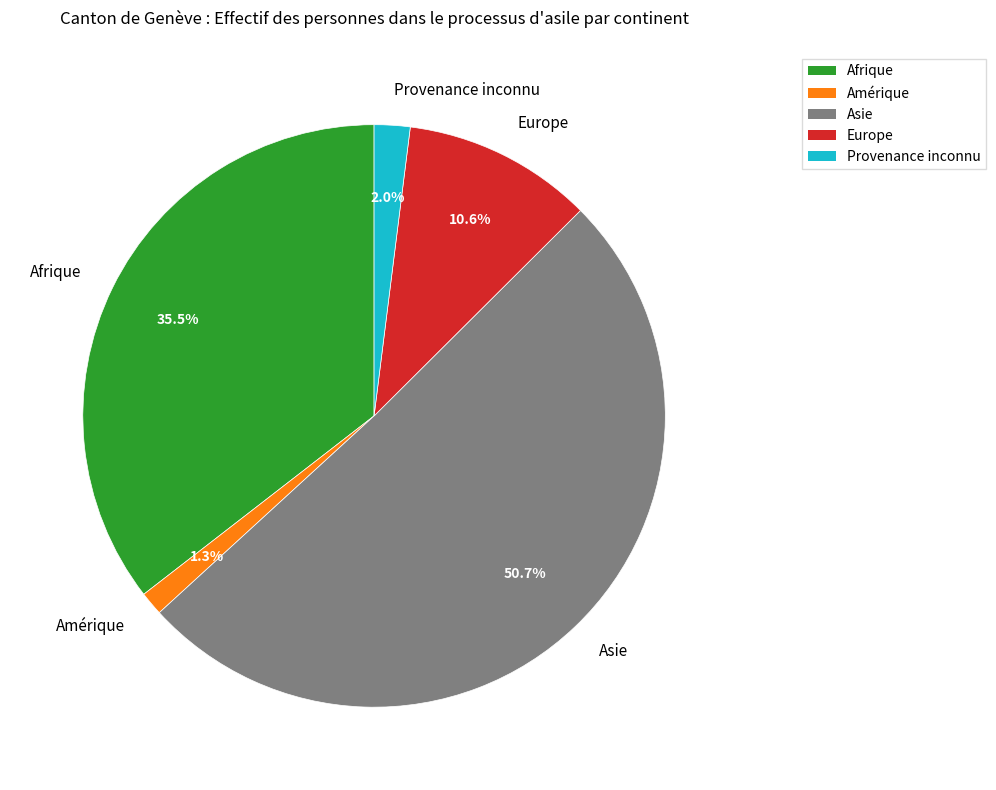

How much of the chart is everything except Amérique?

98.7%